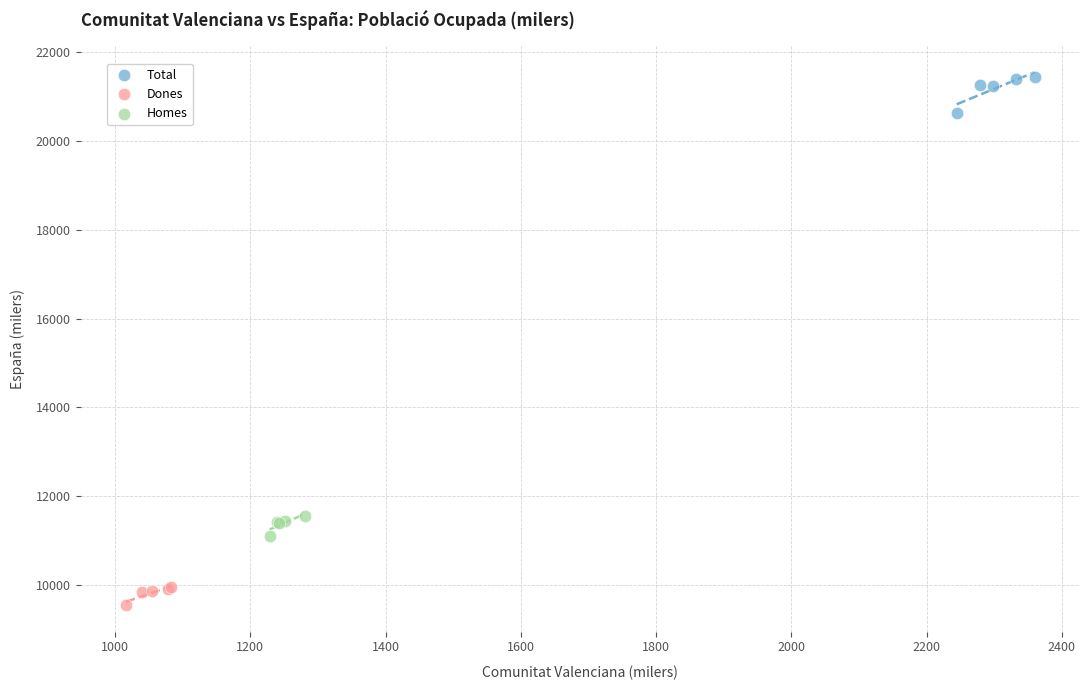

Which series reaches the maximum Y coordinate?

Total